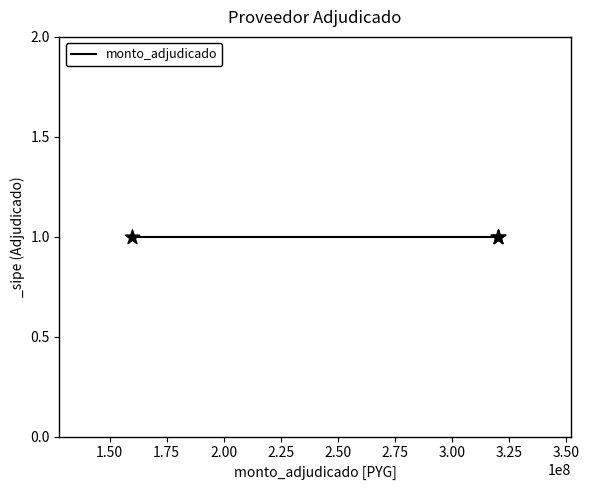

Which series has the widest spread of Y values?

monto_adjudicado